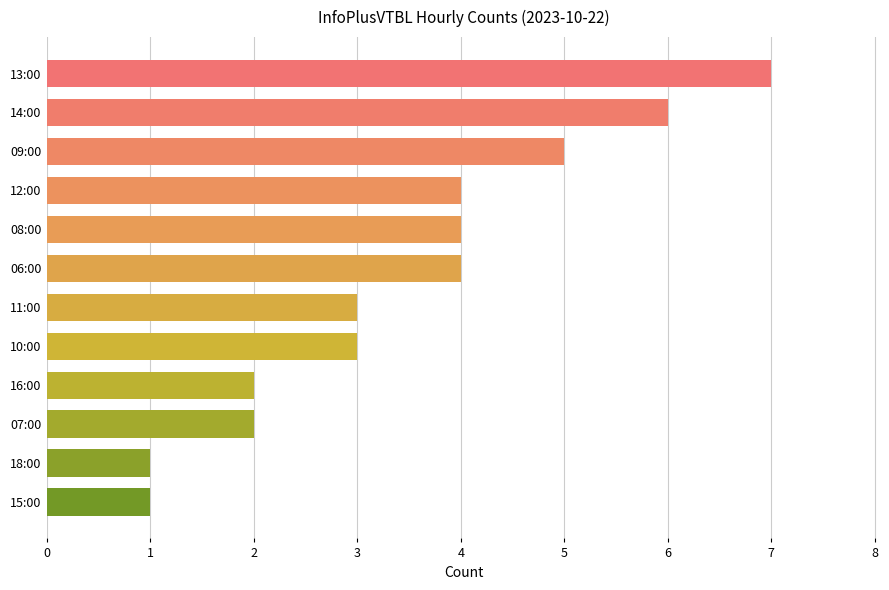

How many distinct data groups are displayed?

1